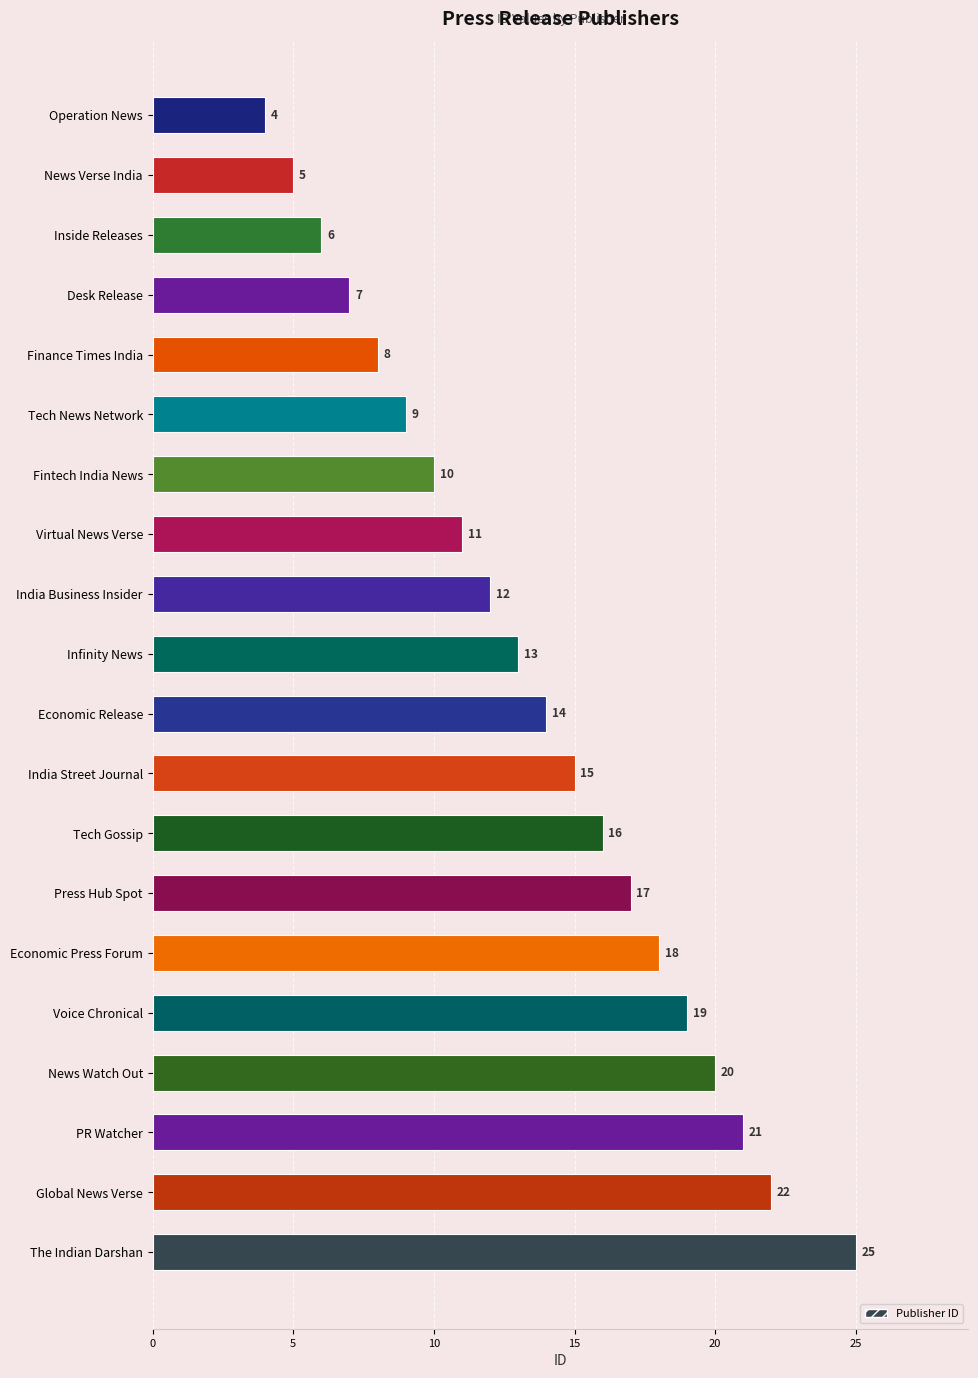

What position from the top is Operation News?

1